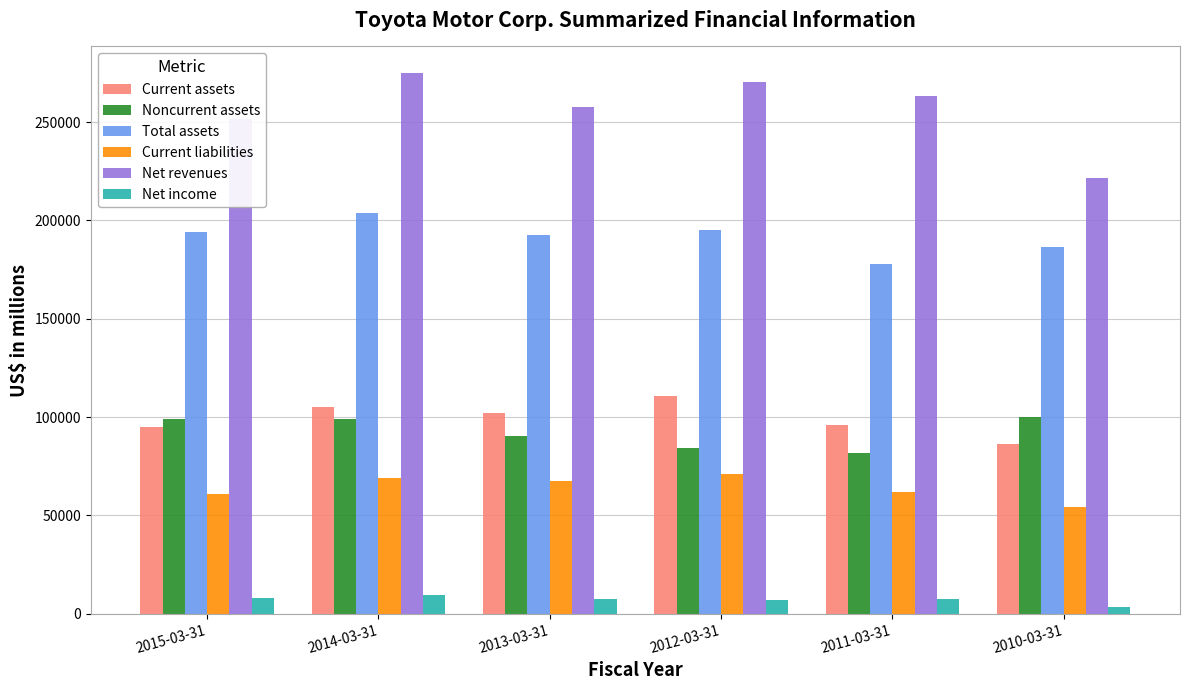

Is it true that Noncurrent assets equals 81965 at 2011-03-31?

True